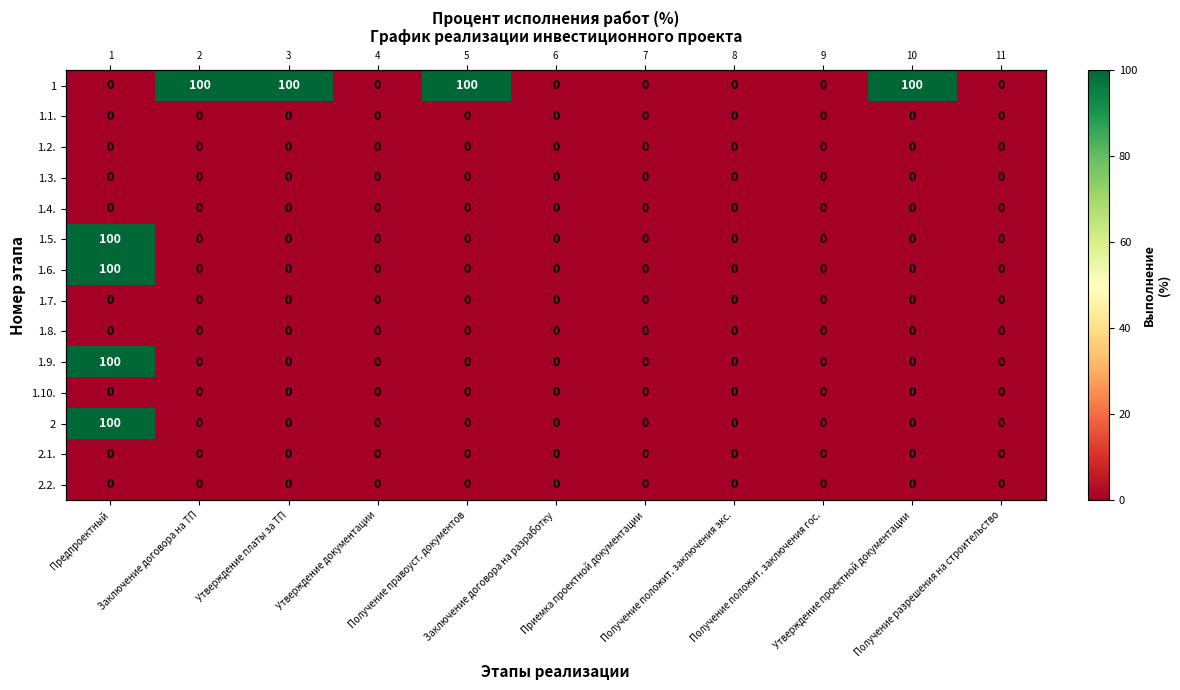

Which category has the lowest value in the 1.7. series?

Предпроектный